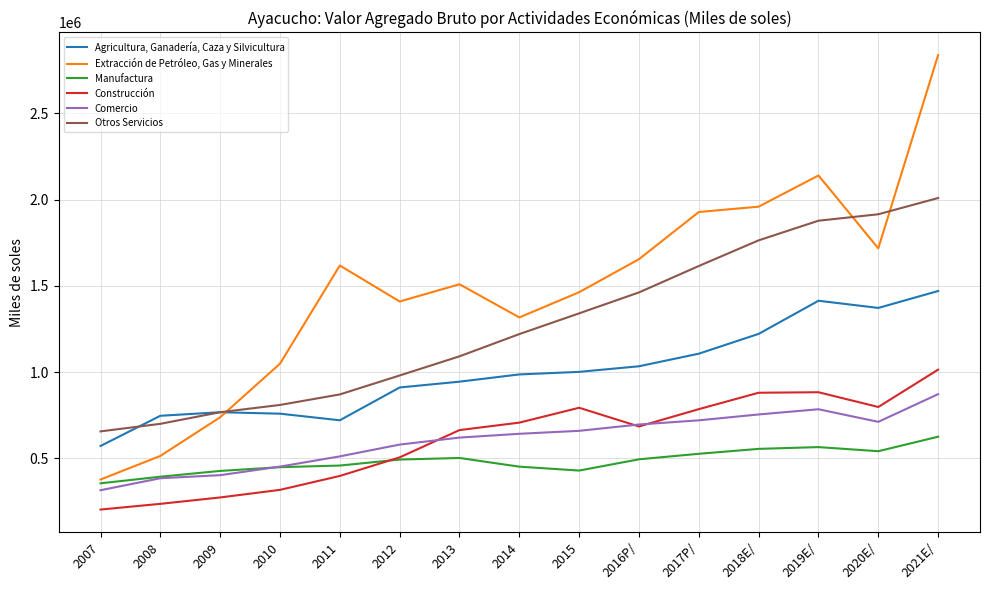

The value of Agricultura, Ganadería, Caza y Silvicultura at 2015 is 1001724. True or false?

True